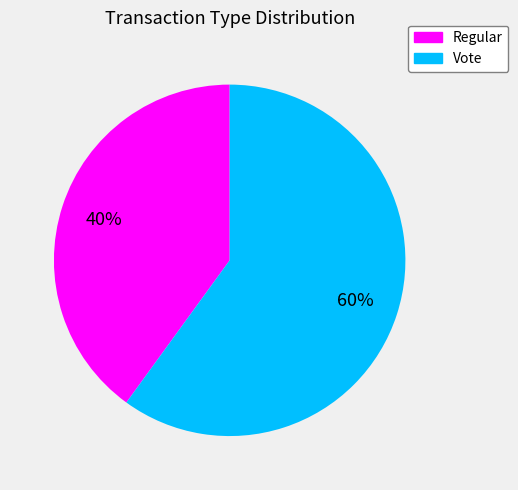

Which category accounts for the majority?

Vote